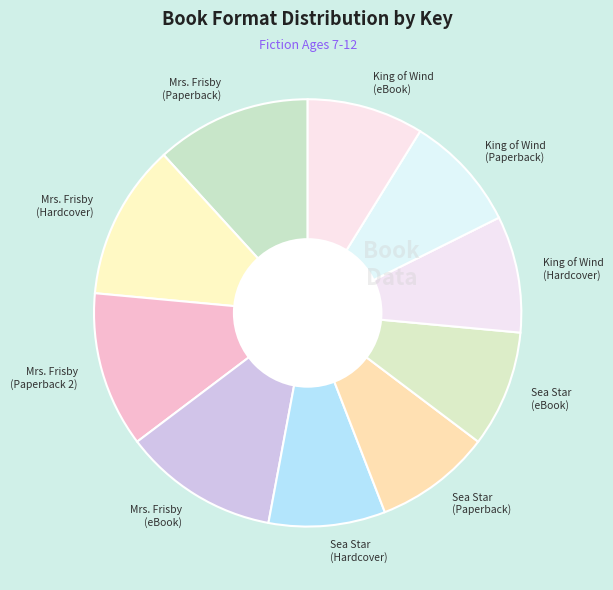

Is there a majority slice in this chart?

No